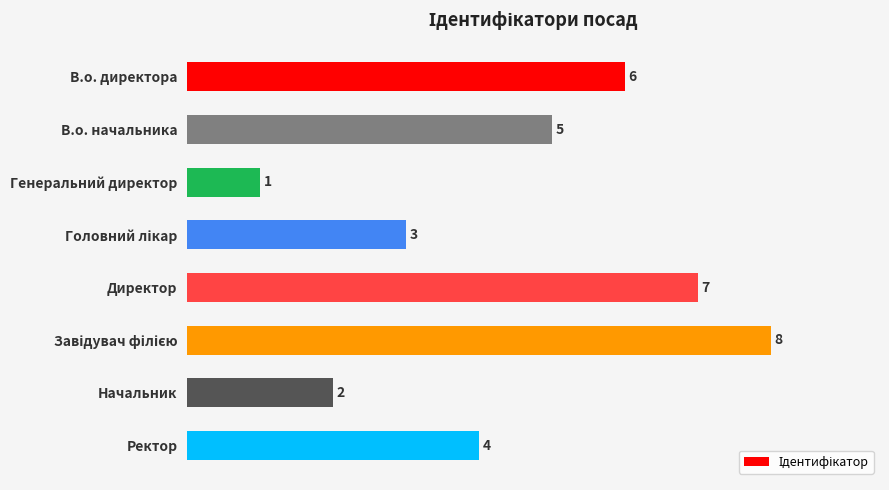

What is the label of the 5th bar from the top?

Директор